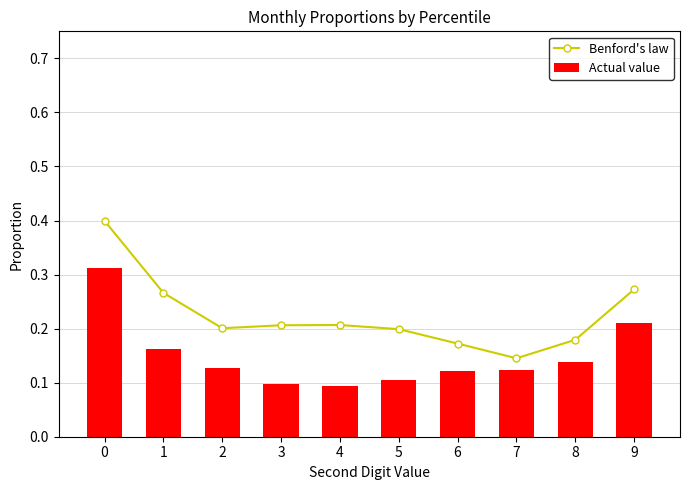

At 1, list the series in order from smallest to largest.

Actual value, Benford's law